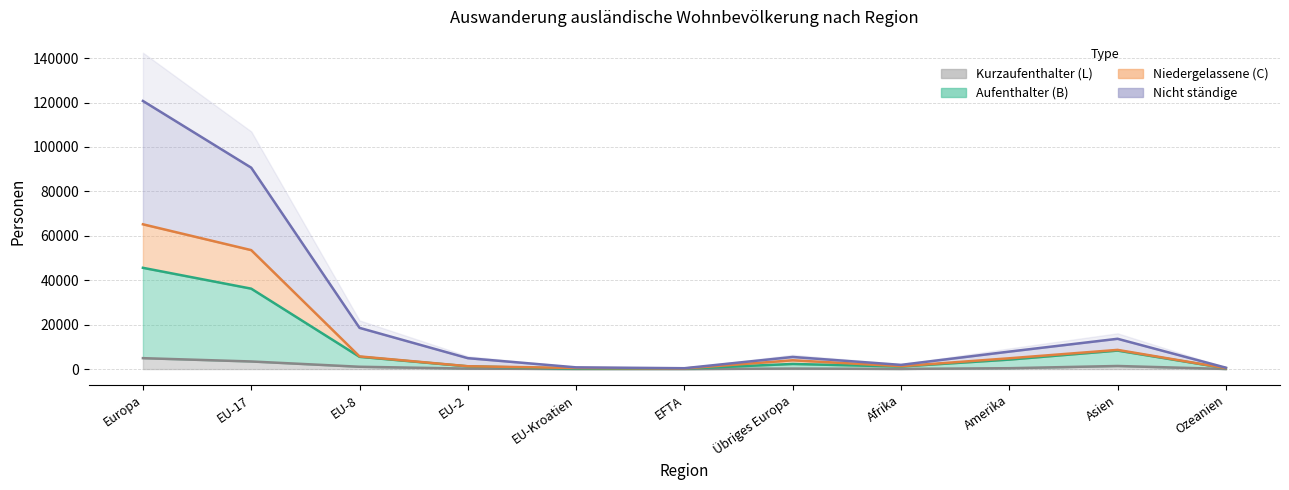

How many distinct data groups are displayed?

4